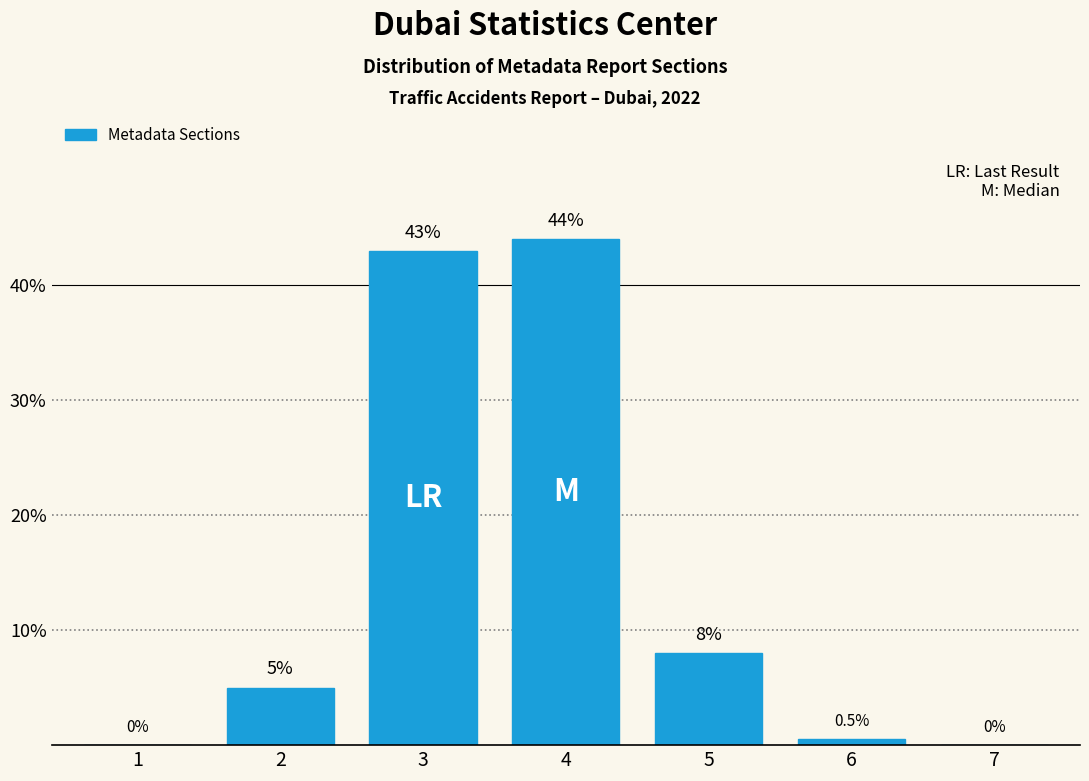

Reading right to left, transcribe all the data shown in this chart.

7=0.0	6=0.5	5=8.0	4=44.0	3=43.0	2=5.0	1=0.0